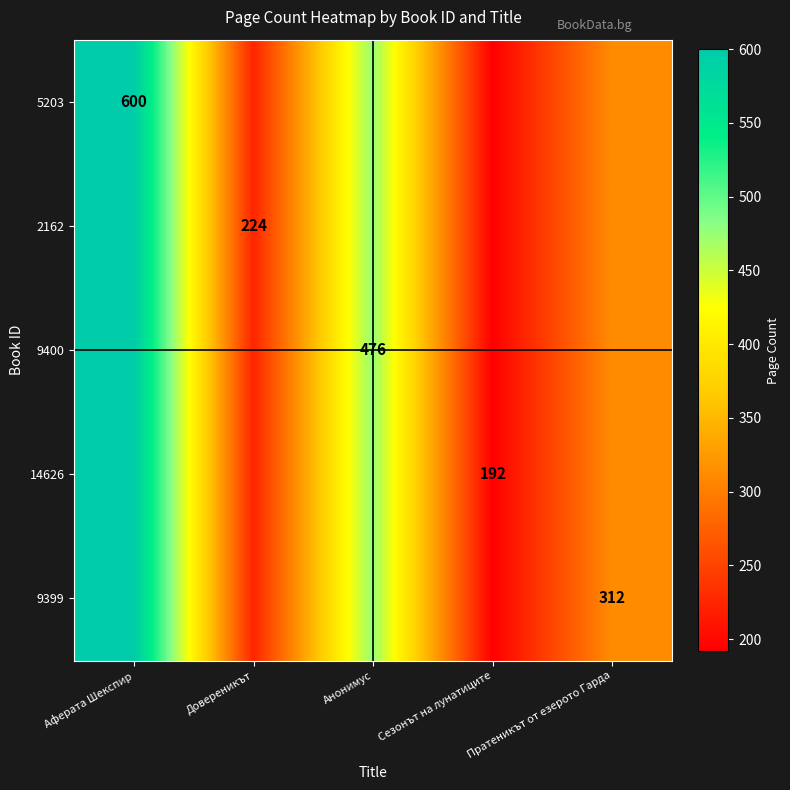

At how many categories does at least one series exceed 420?

2